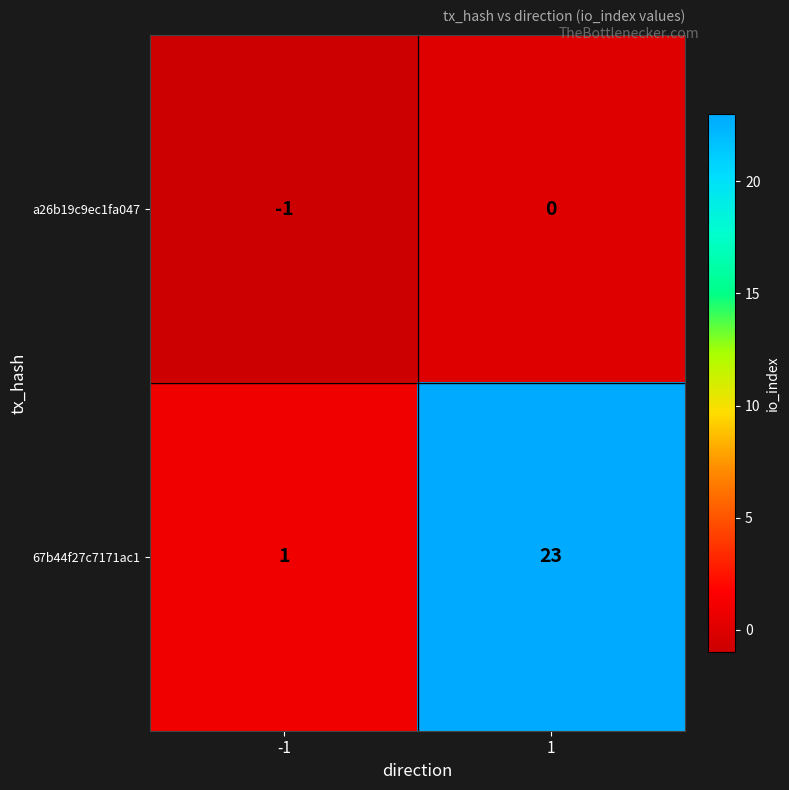

The value of 67b44f27c7171ac1 at -1 is 1. True or false?

True